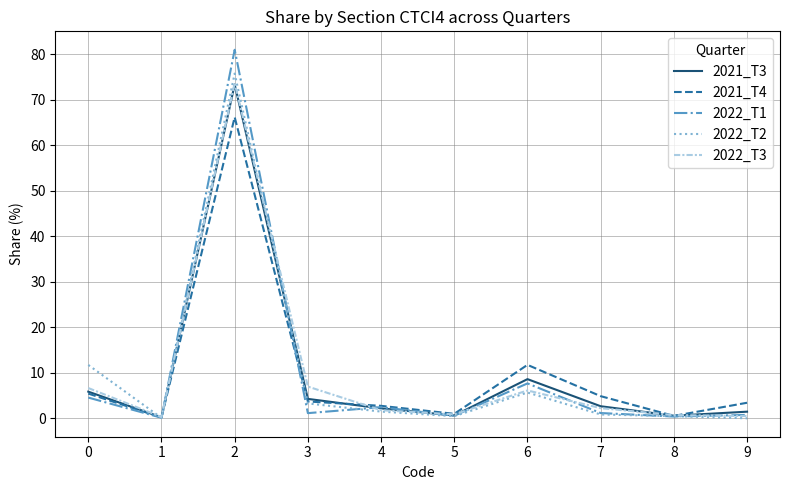

True or false: 2021_T4 and 2022_T3 intersect in this chart.

True